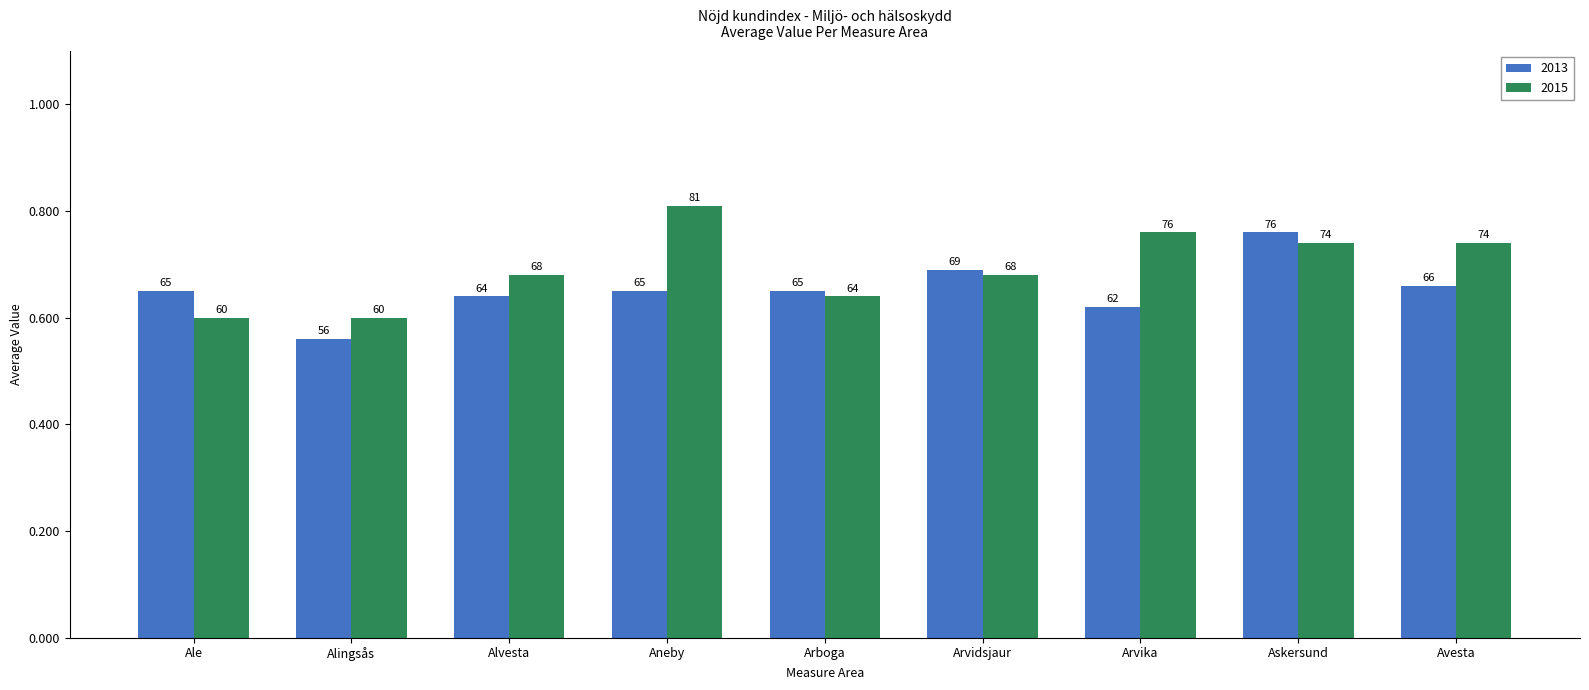

Are the bars horizontal?

No